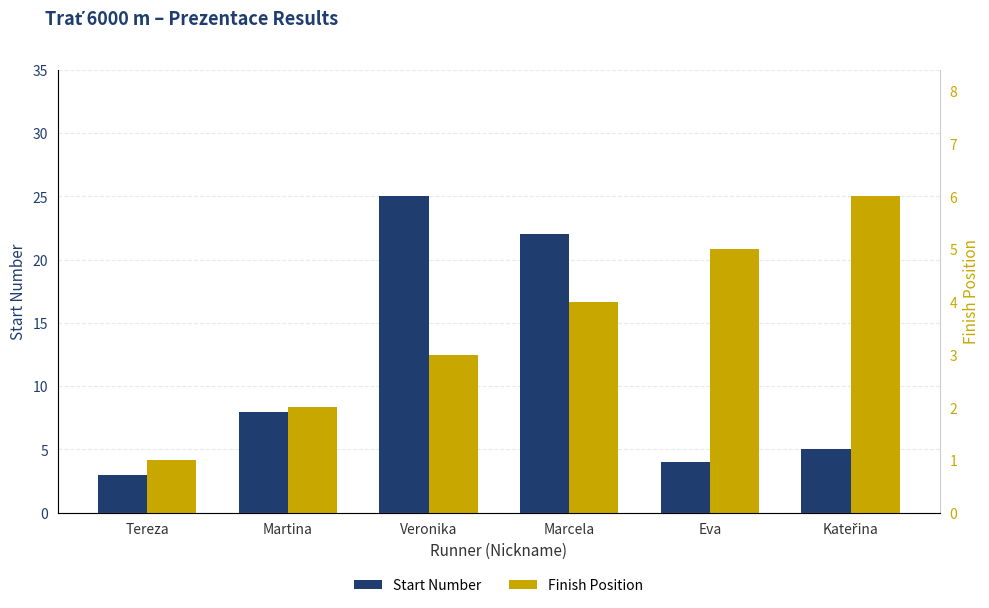

Are the bars grouped side by side (vs. stacked)?

Yes